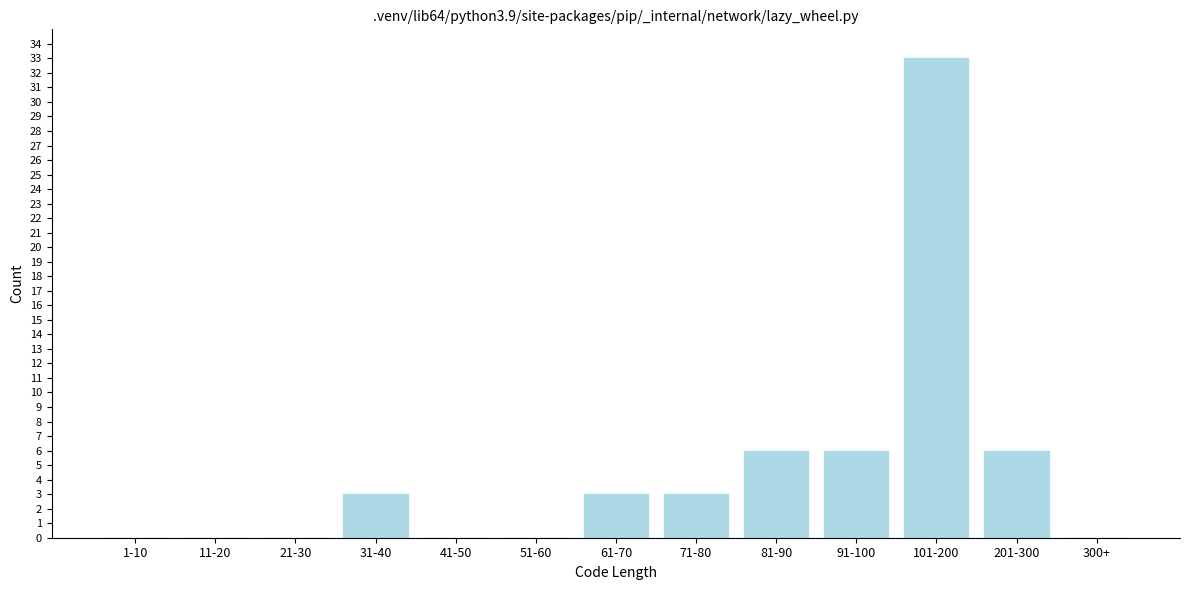

Reading left to right, what are all the values shown in this chart?

1-10=0	11-20=0	21-30=0	31-40=3	41-50=0	51-60=0	61-70=3	71-80=3	81-90=6	91-100=6	101-200=33	201-300=6	300+=0